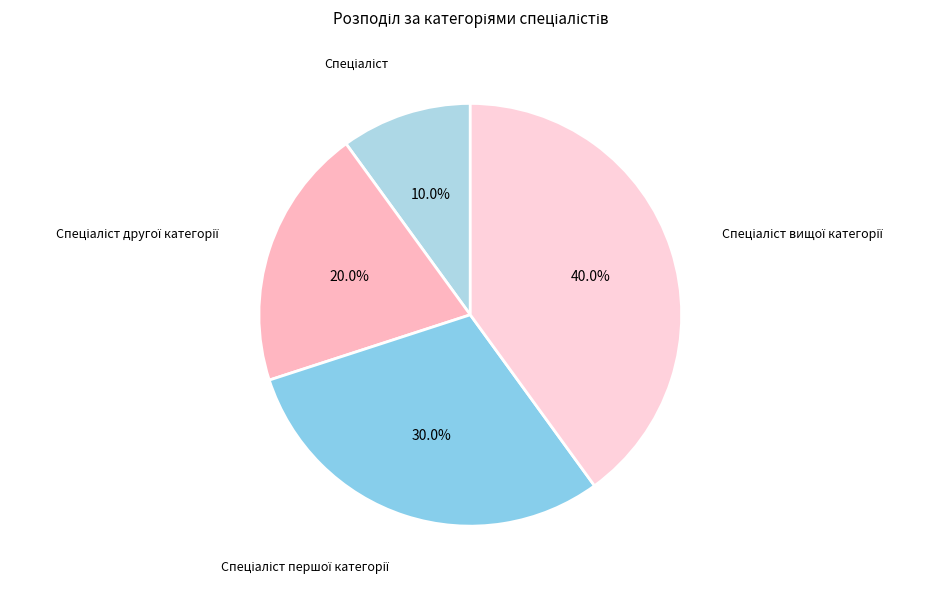

Which category has the smallest portion of the pie?

Спеціаліст